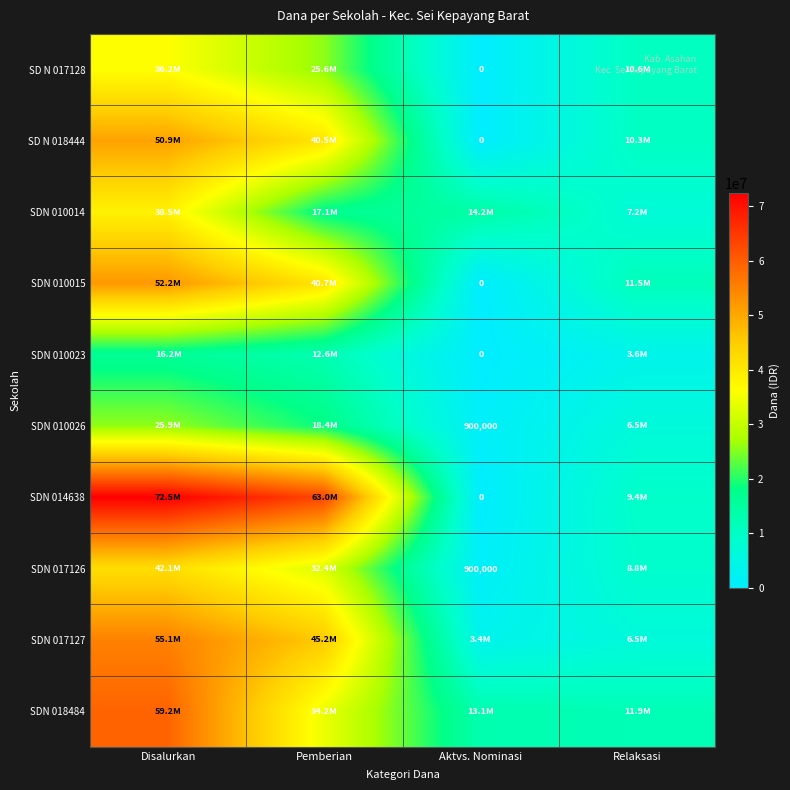

The SDN 017126 series shows 900000 at Aktvs. Nominasi. True or false?

True